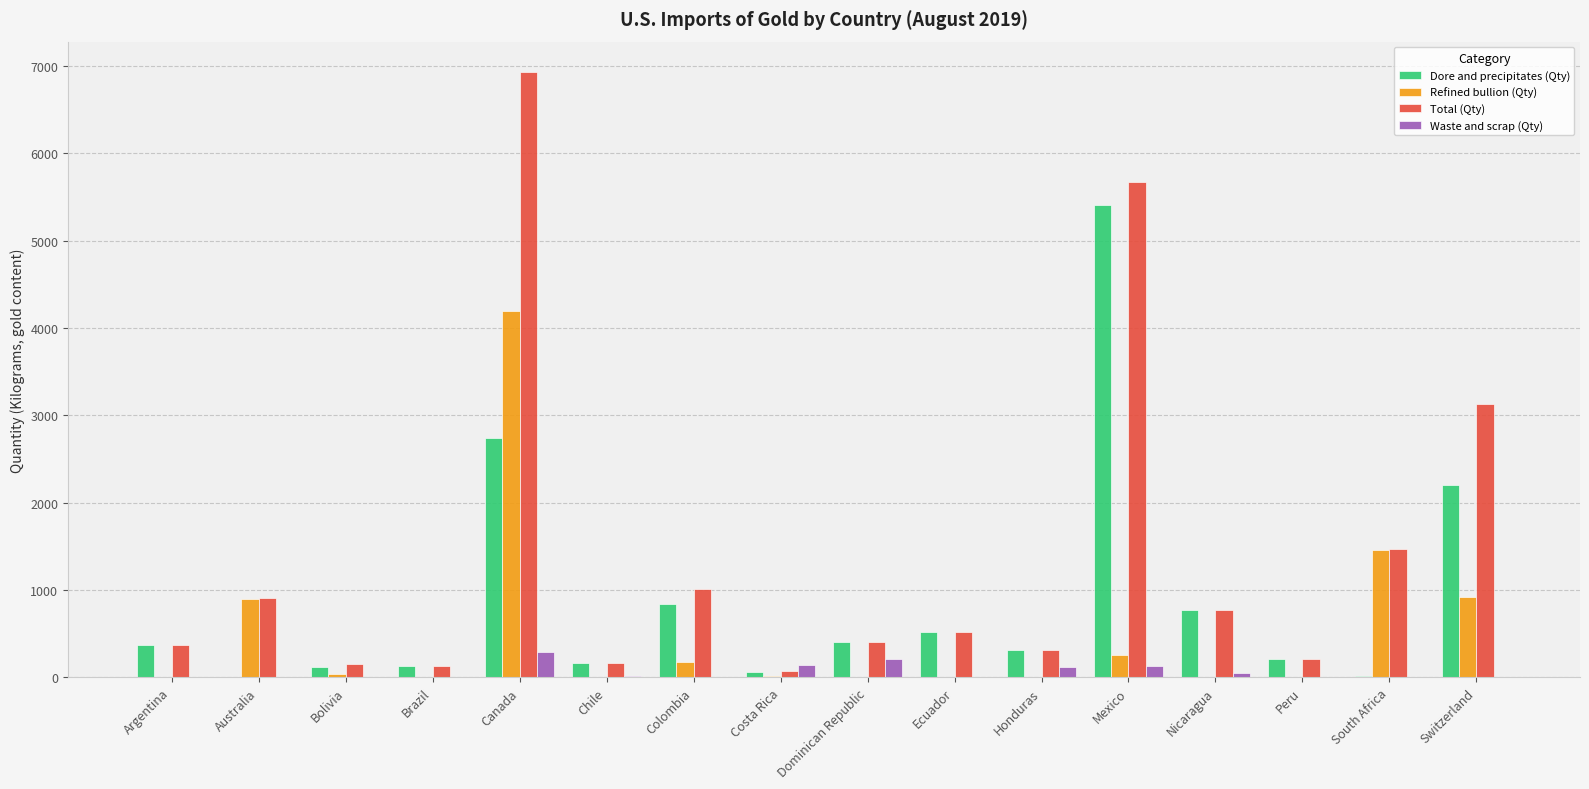

Where is Total (Qty) nearest to the value 3503?

Switzerland